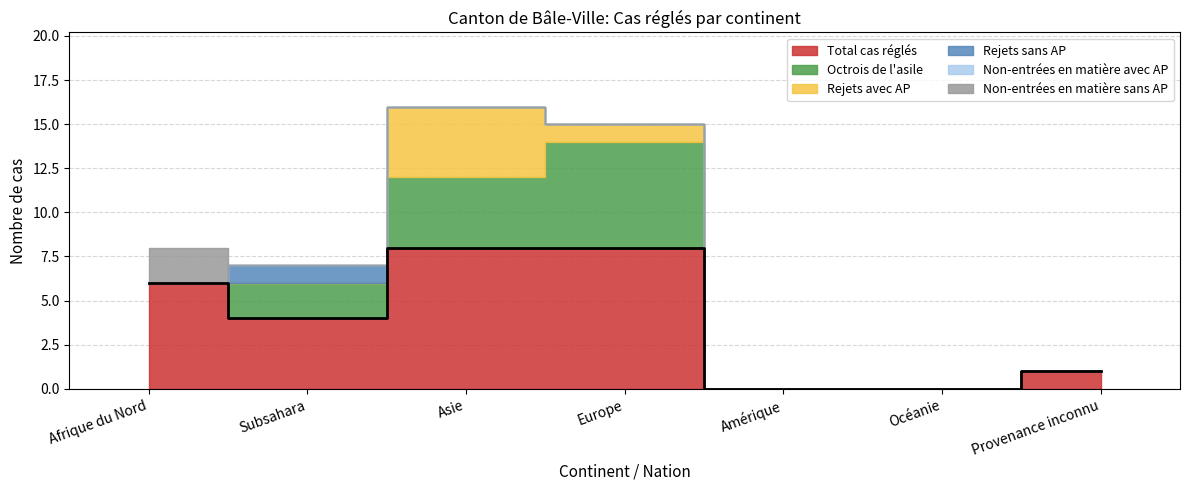

What is the value of the Octrois de l'asile point at the 4th from the left?

6